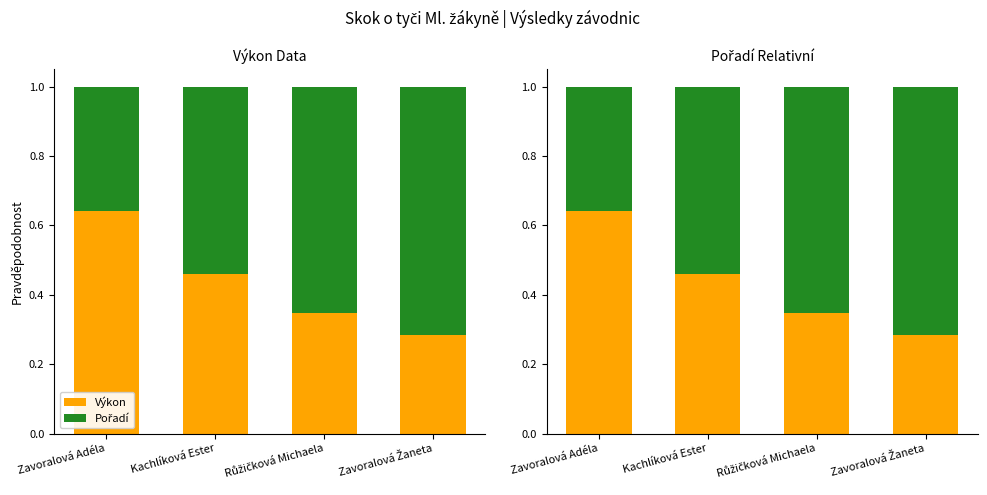

Reading left to right, what are all the values shown in this chart?

Výkon: 0.6	0.5	0.3	0.3
Pořadí: 0.4	0.5	0.7	0.7